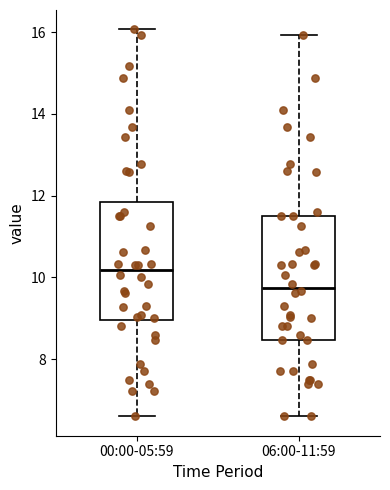

Which box's median line is the lowest?

06:00-11:59